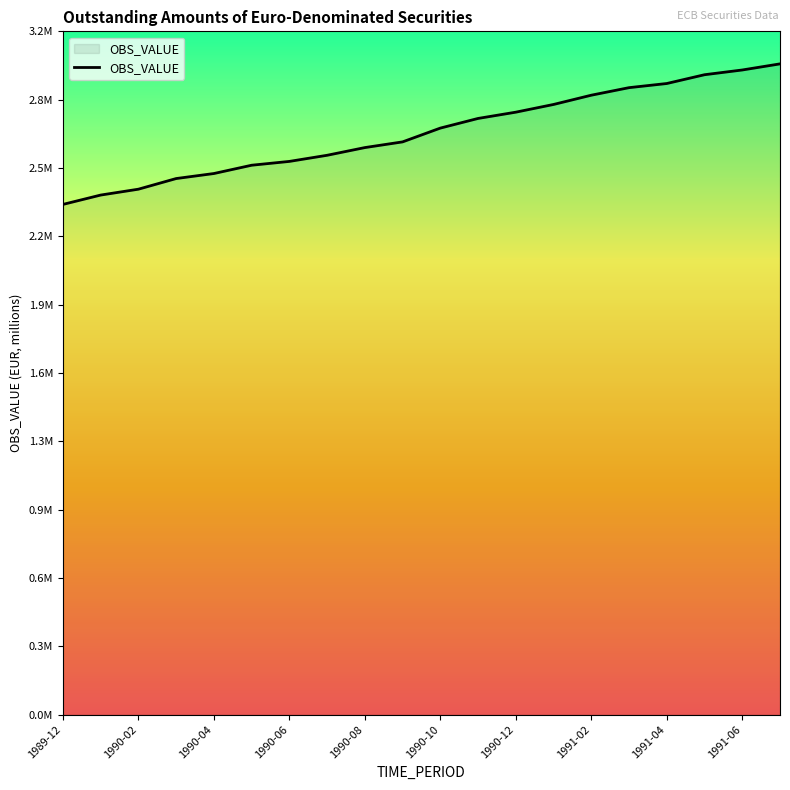

Reading right to left, what are all the values shown in this chart?

3004950.6	2976729.3	2954837.1	2914265.3	2895117.4	2860282.7	2817514.1	2781932.7	2752986.3	2708411.8	2644733.6	2618422.5	2582873.9	2554582.7	2536941.3	2498646.2	2475422.9	2426300.2	2399168.5	2355989.8